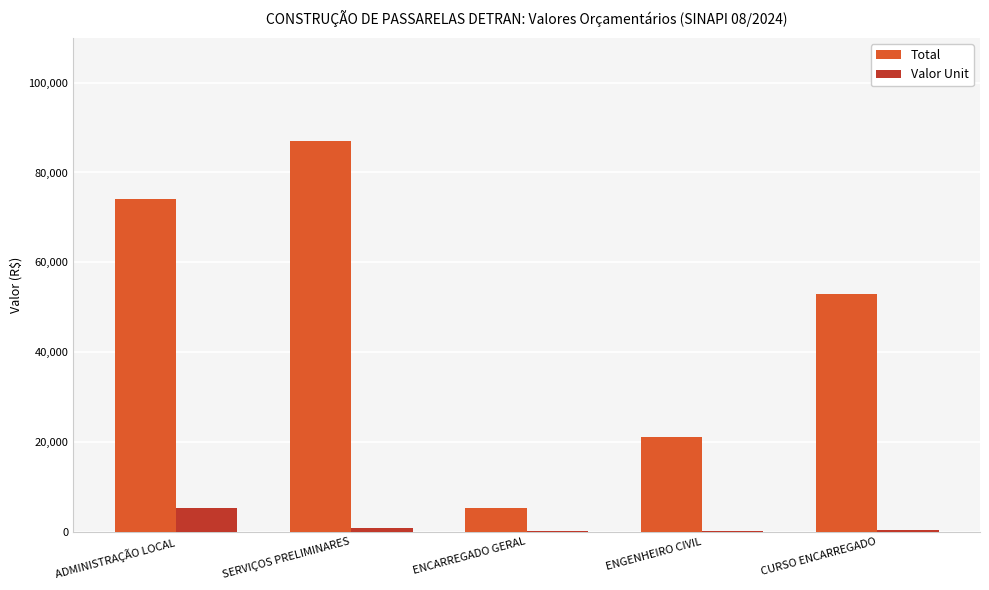

Is the value of Total at ENCARREGADO GERAL greater than the value of Valor Unit at SERVIÇOS PRELIMINARES?

Yes